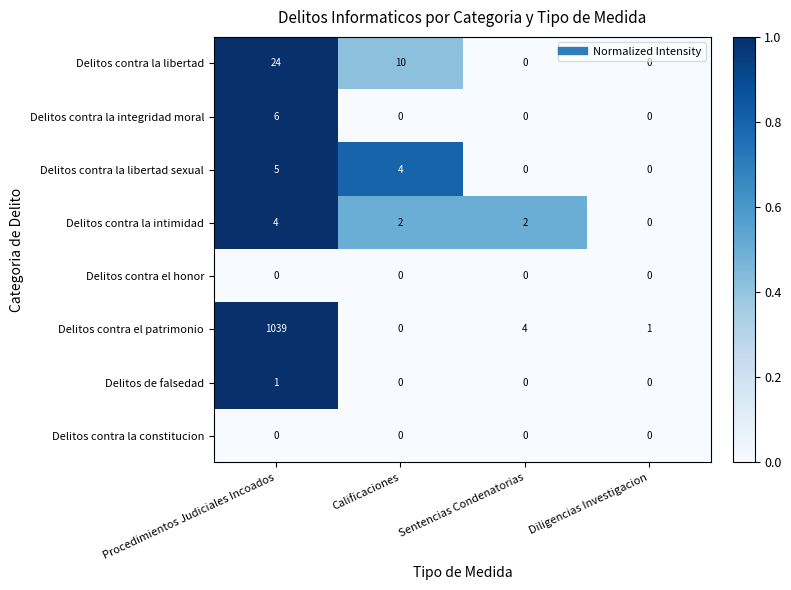

At which category is the sum across all series the highest?

Procedimientos Judiciales Incoados